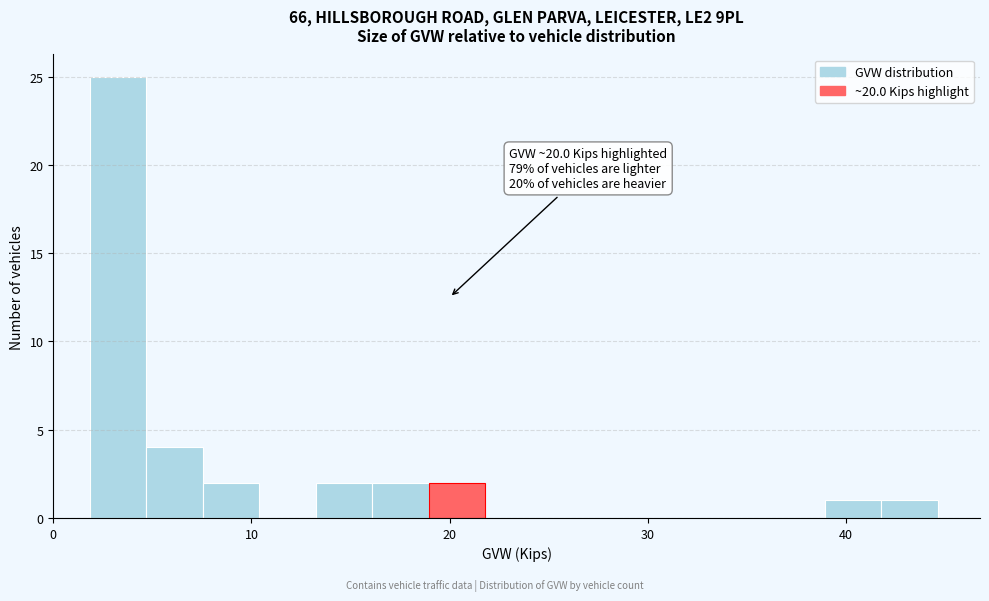

Read against the x-axis, roughly where is the centre of the tallest bar?

3